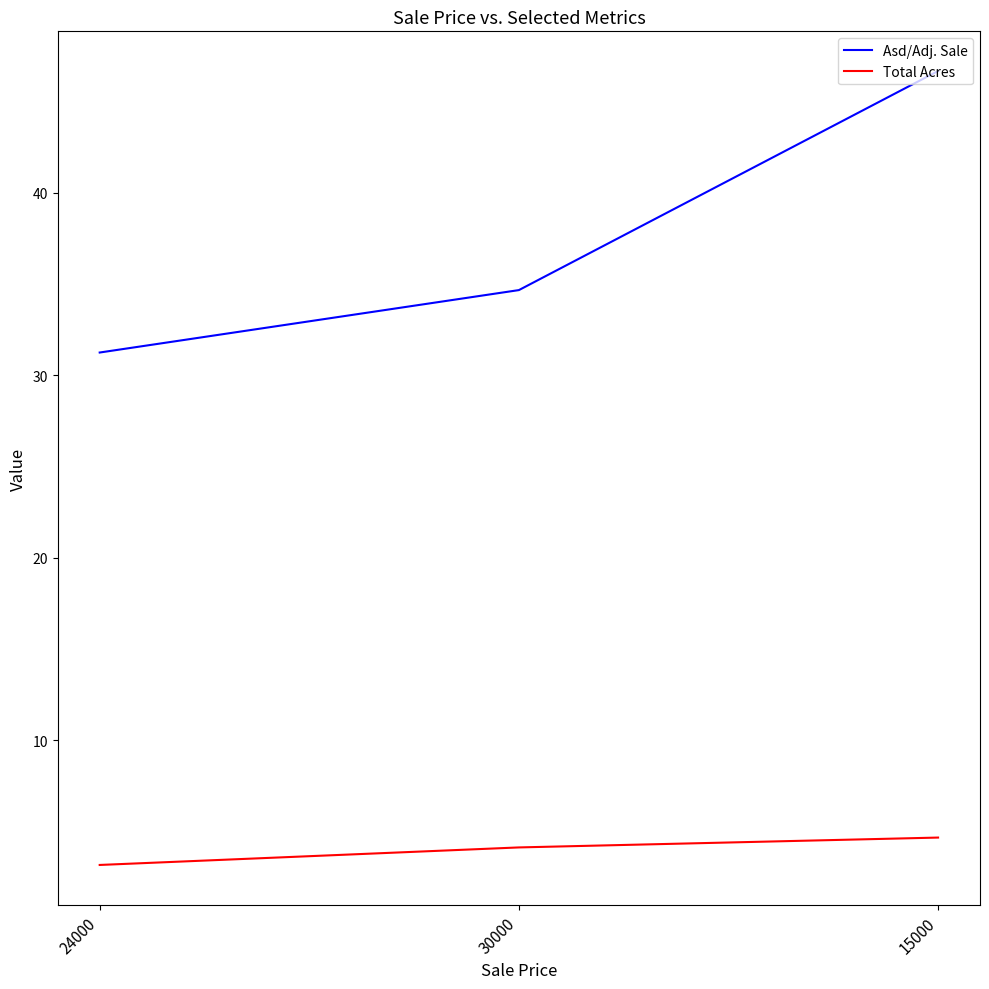

Is it true that Asd/Adj. Sale equals 50.1 at 30000?

False